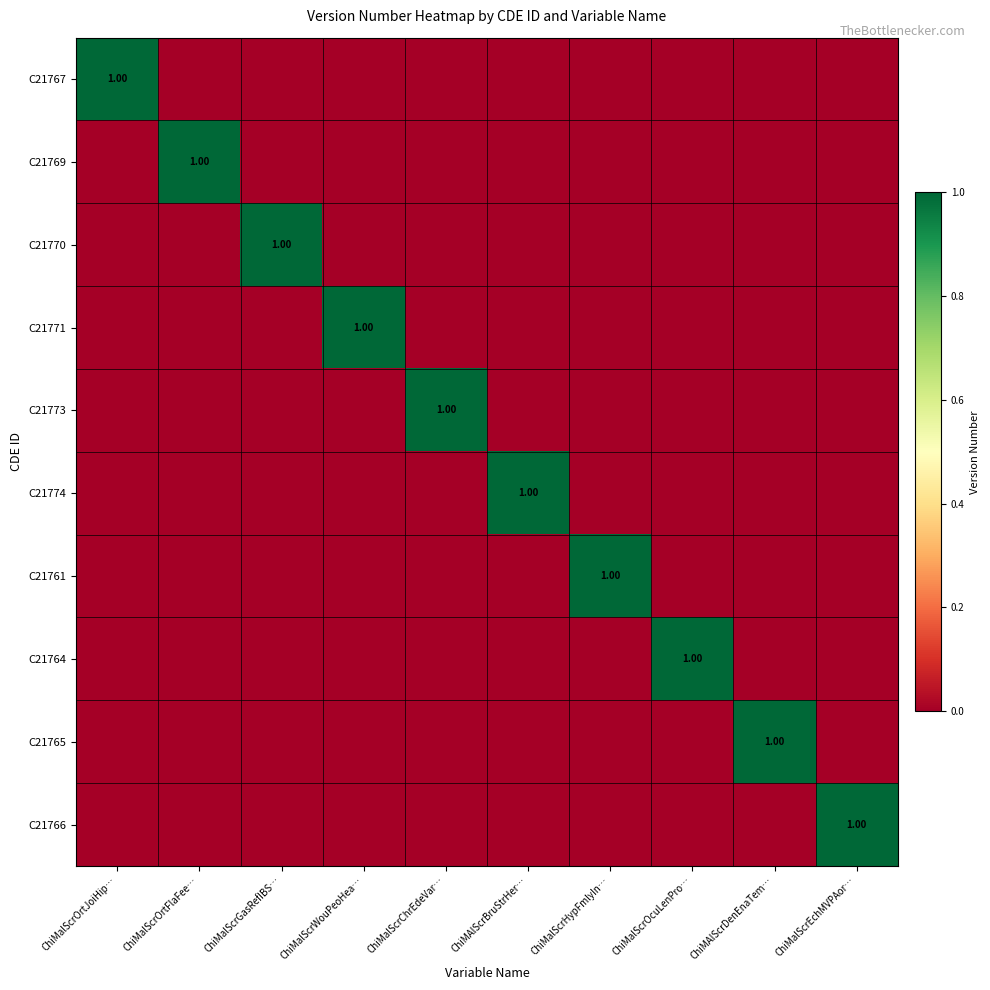

At how many categories does at least one series exceed 0?

10